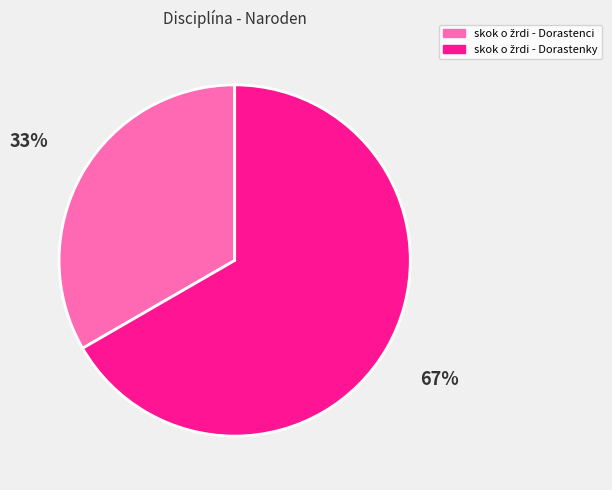

Is there a majority slice in this chart?

Yes